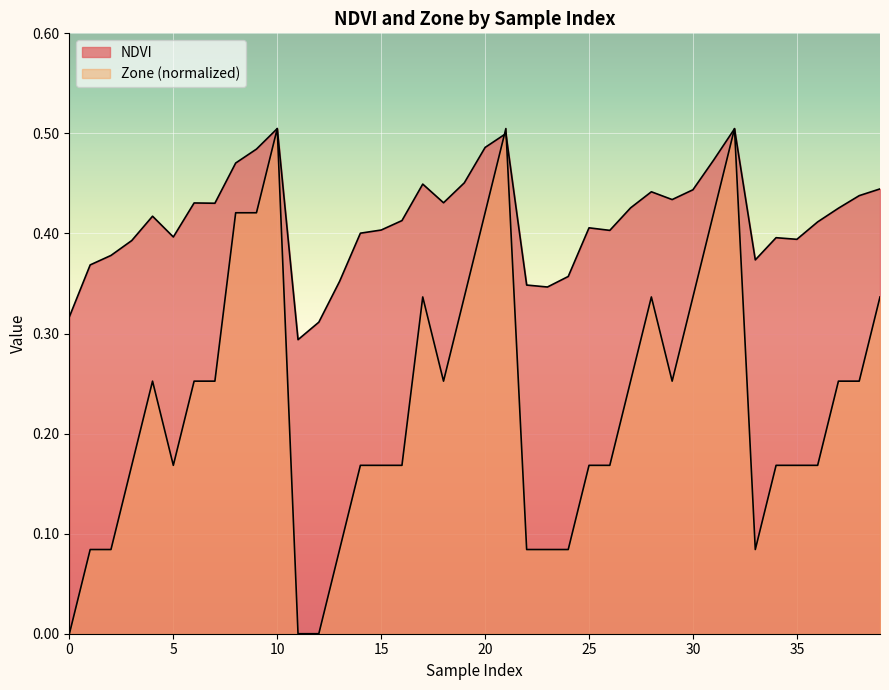

Which series changed the most between 20 and 25?

Zone